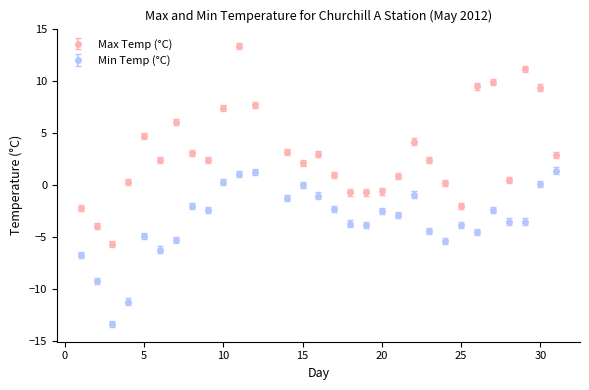

Which series has the largest total across all categories?

Max Temp (°C)